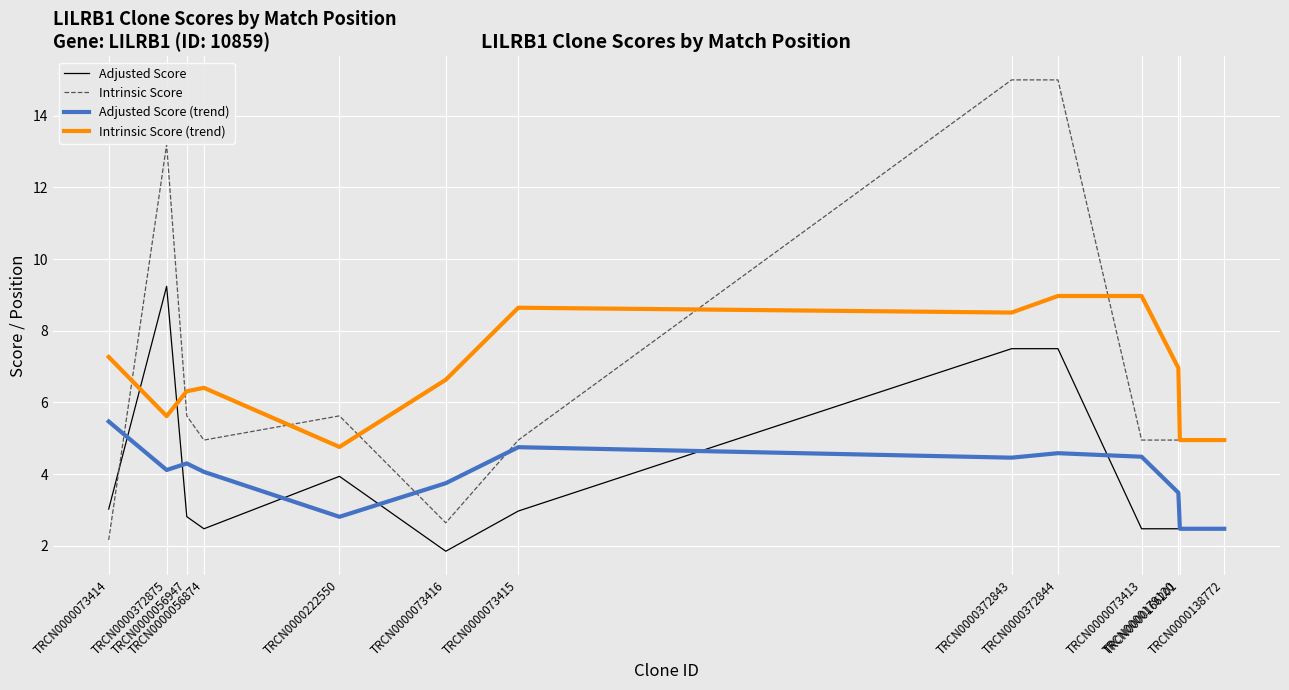

Between which two adjacent categories do Intrinsic Score and Intrinsic Score (trend) first intersect?

TRCN0000073414 and TRCN0000372875